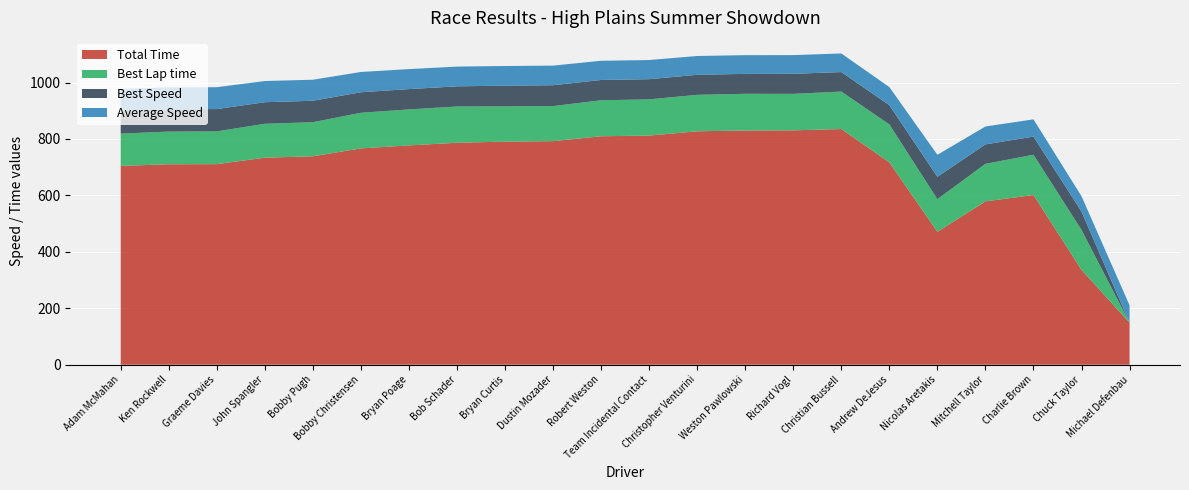

Reading left to right, transcribe all the data shown in this chart.

Total Time: Adam McMahan=704.6	Ken Rockwell=710.5	Graeme Davies=710.8	John Spangler=733.8	Bobby Pugh=738.7	Bobby Christensen=766.7	Bryan Poage=777.3	Bob Schader=786.7	Bryan Curtis=790.7	Dustin Mozader=792.4	Robert Weston=809.7	Team Incidental Contact=812.1	Christopher Venturini=827.3	Weston Pawlowski=830.1	Richard Vogl=830.7	Christian Bussell=835.3	Andrew DeJesus=717.2	Nicolas Aretakis=471.0	Mitchell Taylor=578.9	Charlie Brown=601.5	Chuck Taylor=336.2	Michael Defenbau=148.9
Best Lap time: Adam McMahan=114.4	Ken Rockwell=115.7	Graeme Davies=116.2	John Spangler=120.1	Bobby Pugh=120.7	Bobby Christensen=126.2	Bryan Poage=127.6	Bob Schader=128.5	Bryan Curtis=124.8	Dustin Mozader=124.2	Robert Weston=127.5	Team Incidental Contact=128.3	Christopher Venturini=129.2	Weston Pawlowski=130.1	Richard Vogl=129.3	Christian Bussell=132.7	Andrew DeJesus=134.4	Nicolas Aretakis=115.8	Mitchell Taylor=133.0	Charlie Brown=142.6	Chuck Taylor=141.5	Michael Defenbau=0.0
Best Speed: Adam McMahan=80.2	Ken Rockwell=79.4	Graeme Davies=79.0	John Spangler=76.4	Bobby Pugh=76.0	Bobby Christensen=72.8	Bryan Poage=72.0	Bob Schader=71.5	Bryan Curtis=73.5	Dustin Mozader=73.9	Robert Weston=72.0	Team Incidental Contact=71.6	Christopher Venturini=71.1	Weston Pawlowski=70.5	Richard Vogl=71.0	Christian Bussell=69.2	Andrew DeJesus=68.3	Nicolas Aretakis=79.3	Mitchell Taylor=69.0	Charlie Brown=64.4	Chuck Taylor=64.9	Michael Defenbau=0.0
Average Speed: Adam McMahan=78.2	Ken Rockwell=77.5	Graeme Davies=77.5	John Spangler=75.1	Bobby Pugh=74.6	Bobby Christensen=71.8	Bryan Poage=70.9	Bob Schader=70.0	Bryan Curtis=69.7	Dustin Mozader=69.5	Robert Weston=68.0	Team Incidental Contact=67.8	Christopher Venturini=66.6	Weston Pawlowski=66.4	Richard Vogl=66.3	Christian Bussell=65.9	Andrew DeJesus=64.0	Nicolas Aretakis=78.0	Mitchell Taylor=63.4	Charlie Brown=61.0	Chuck Taylor=54.6	Michael Defenbau=61.7